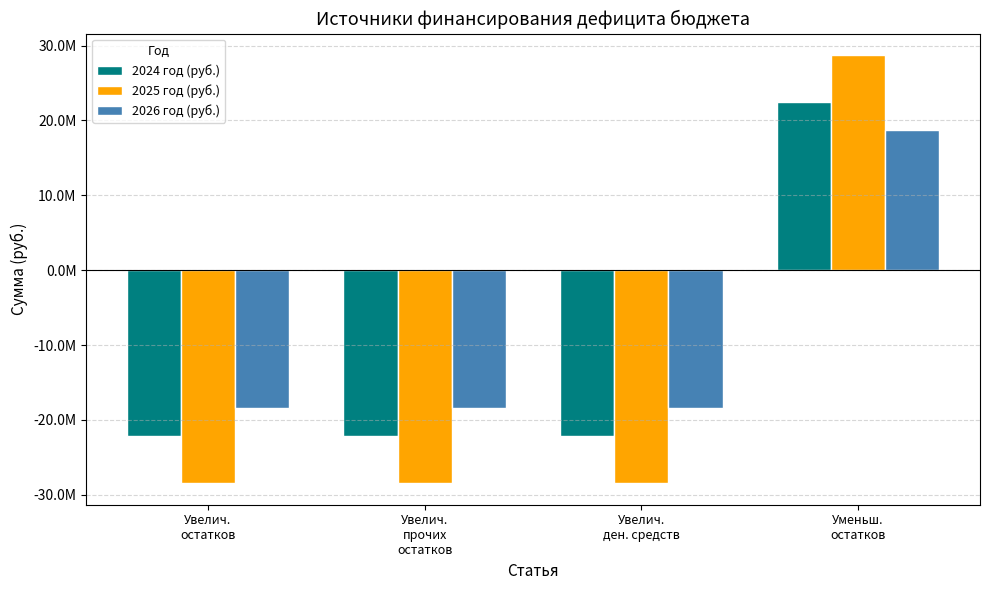

What is the value of the 2026 год (руб.) bar at the 3rd from the left?

-18415095.2